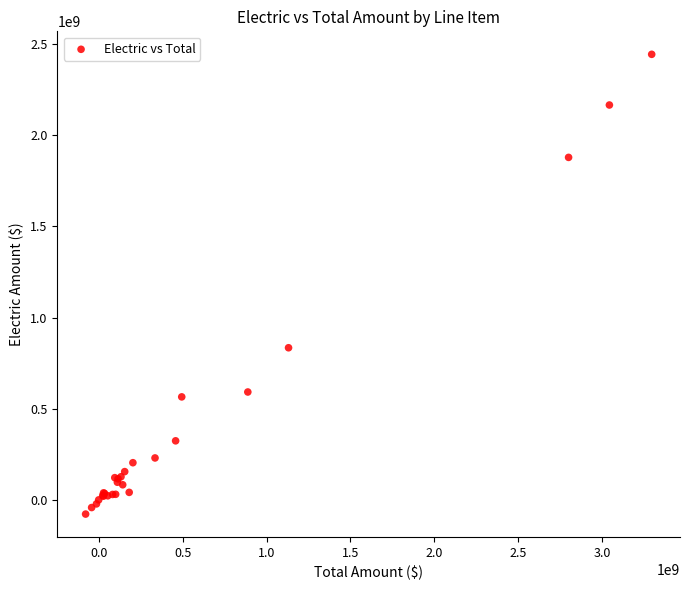

What Y value in the scatter plot is closest to 1182814764?

834371046.0